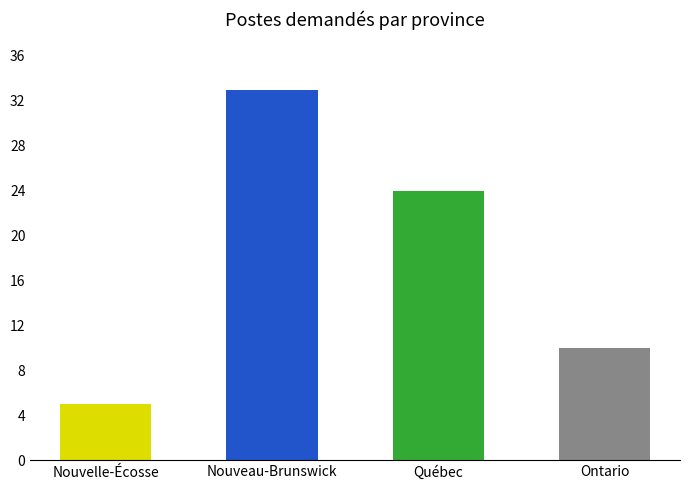

Approximately how many times larger is the value at Ontario compared to Nouveau-Brunswick?

0.3